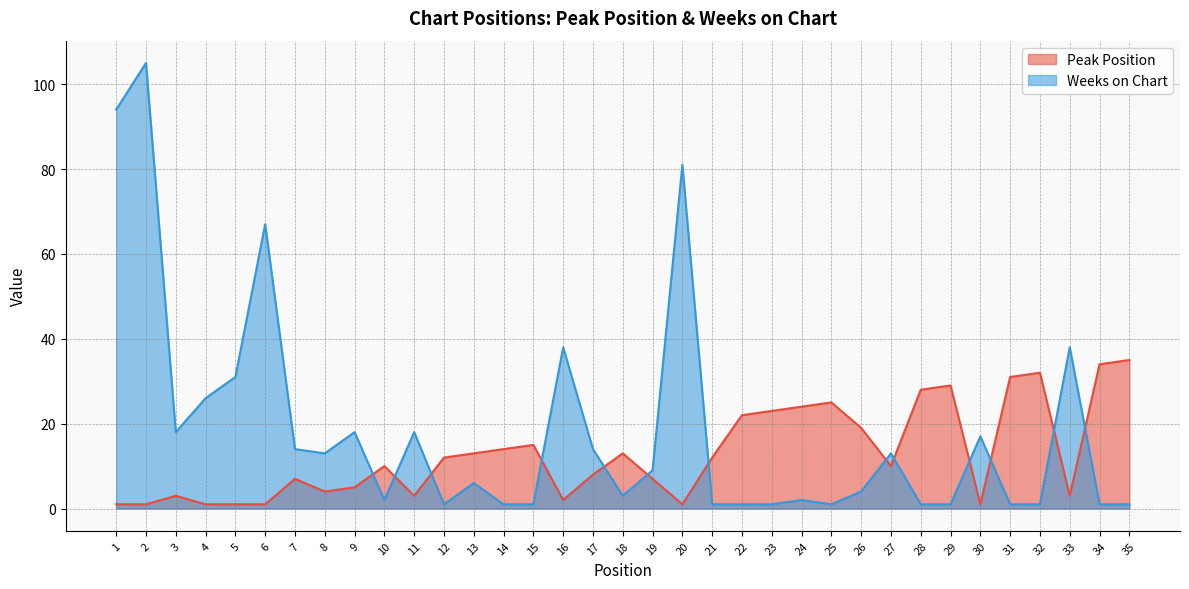

Between 19 and 21, which series saw the biggest shift?

Weeks on Chart